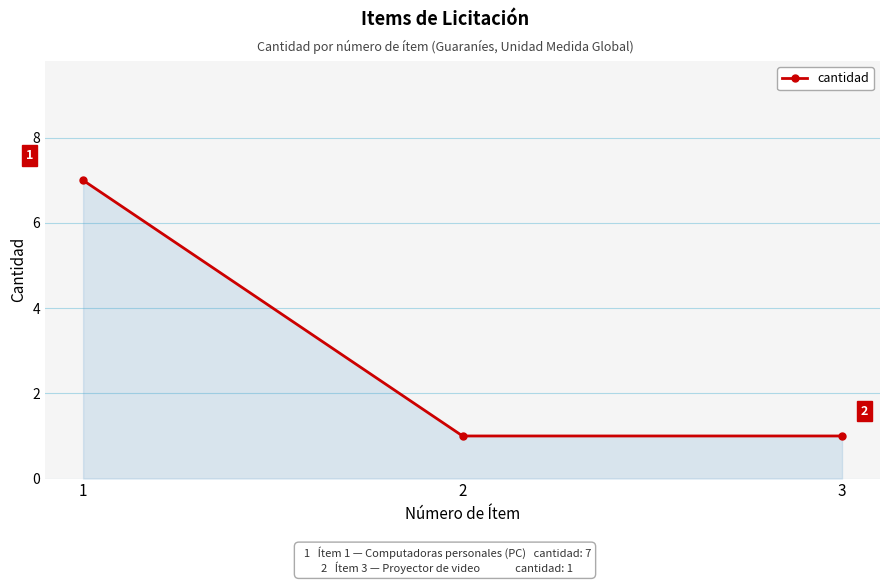

What is the value of the 1st point from the left?

7